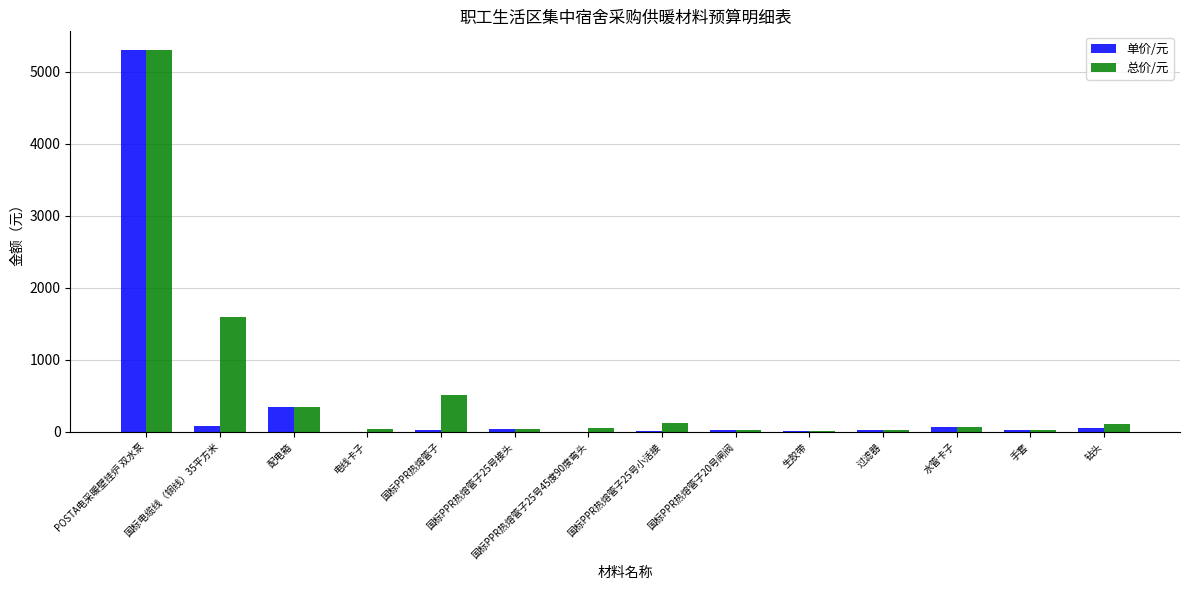

What is the difference between the 单价/元 values at 手套 and 国标PPR热熔管子20号闸阀?

5